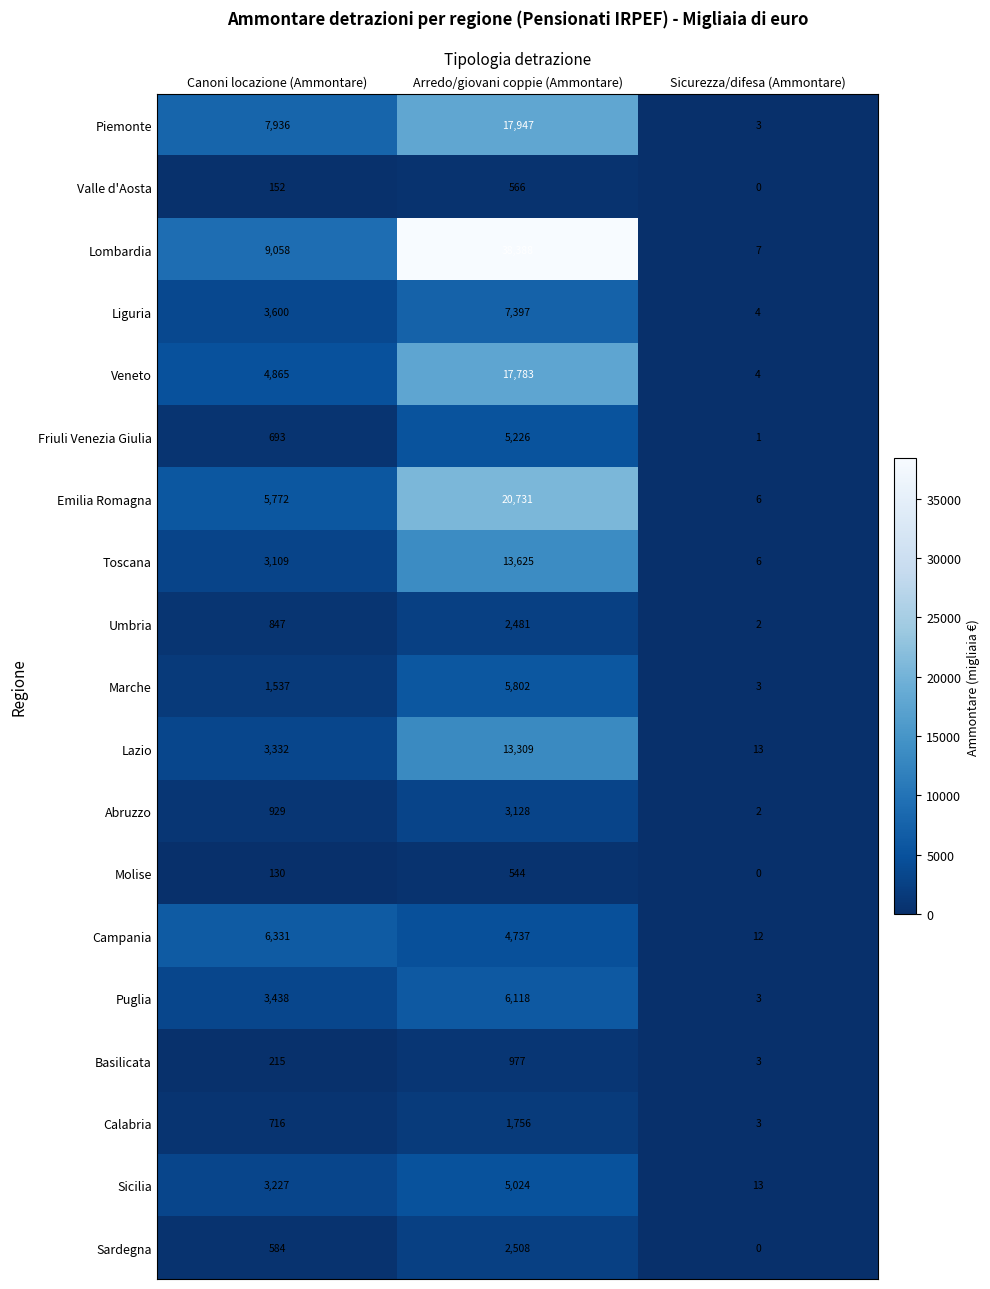

What is the spread (max minus min) of values at Canoni locazione (Ammontare)?

8928